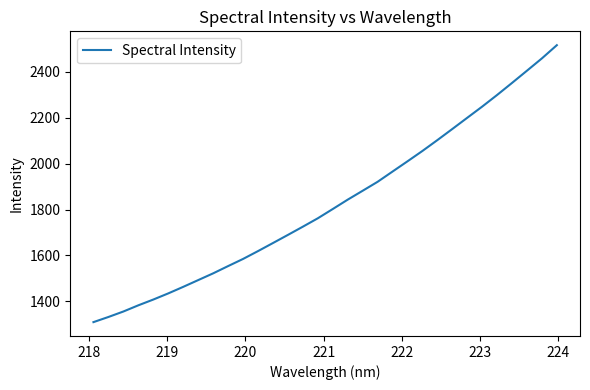

What is the maximum value shown in the chart?

2516.7